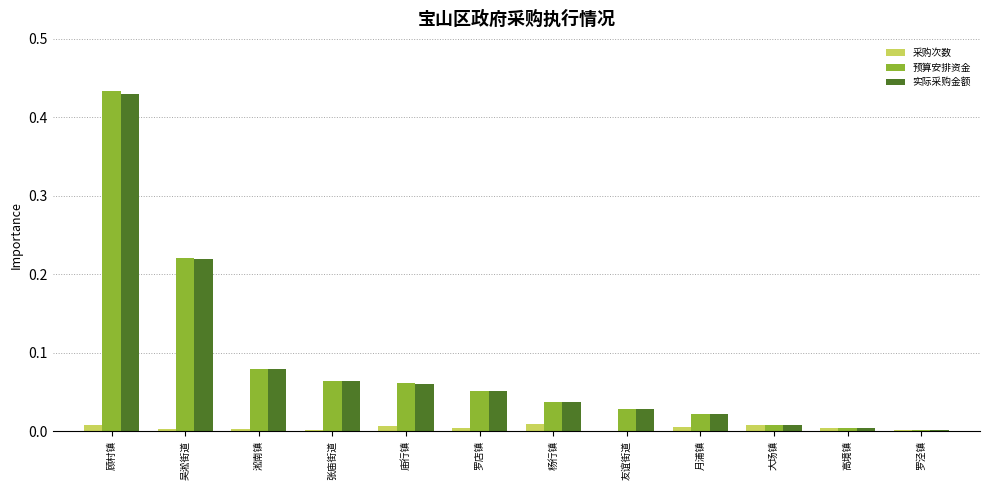

How many groups of bars are there?

12